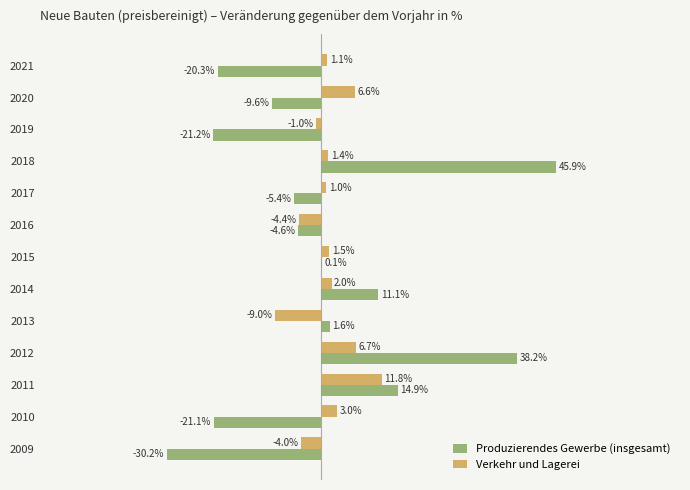

Which series changed the most between 2010 and 2019?

Verkehr und Lagerei